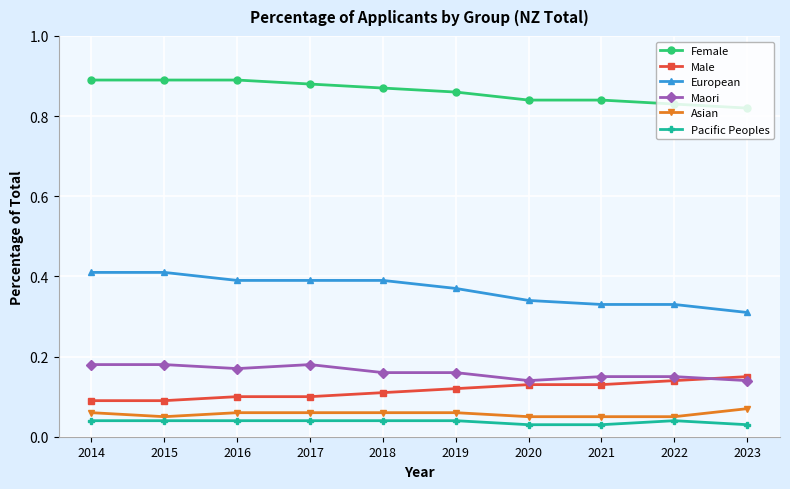

Count the Male values in the range 0 to 1.

10